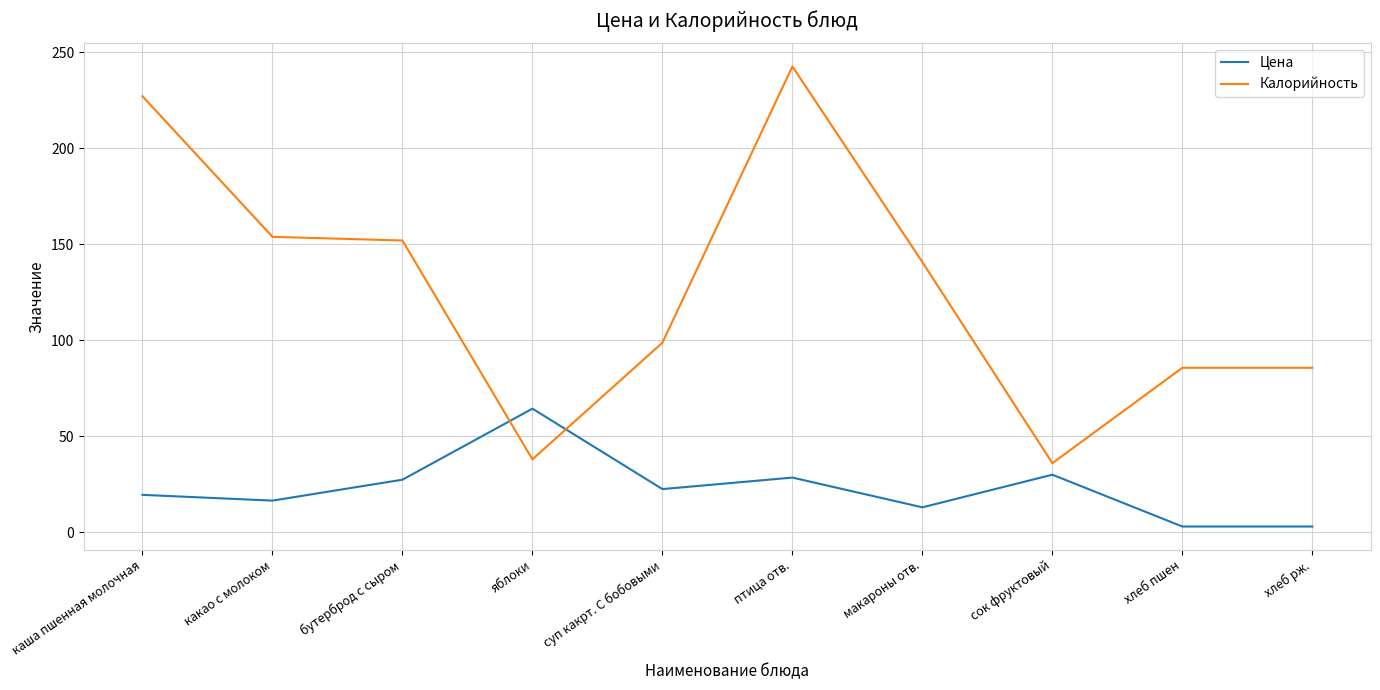

What is the approximate value of Цена at каша пшенная молочная?

19.5